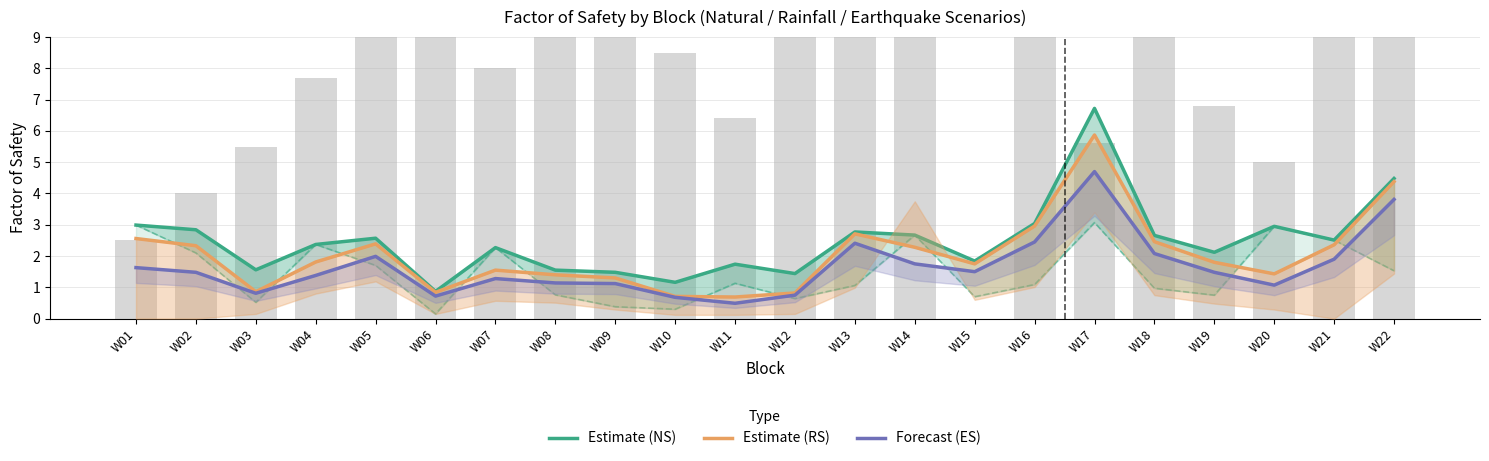

The value of Forecast (ES) at W22 is 5.7. True or false?

False